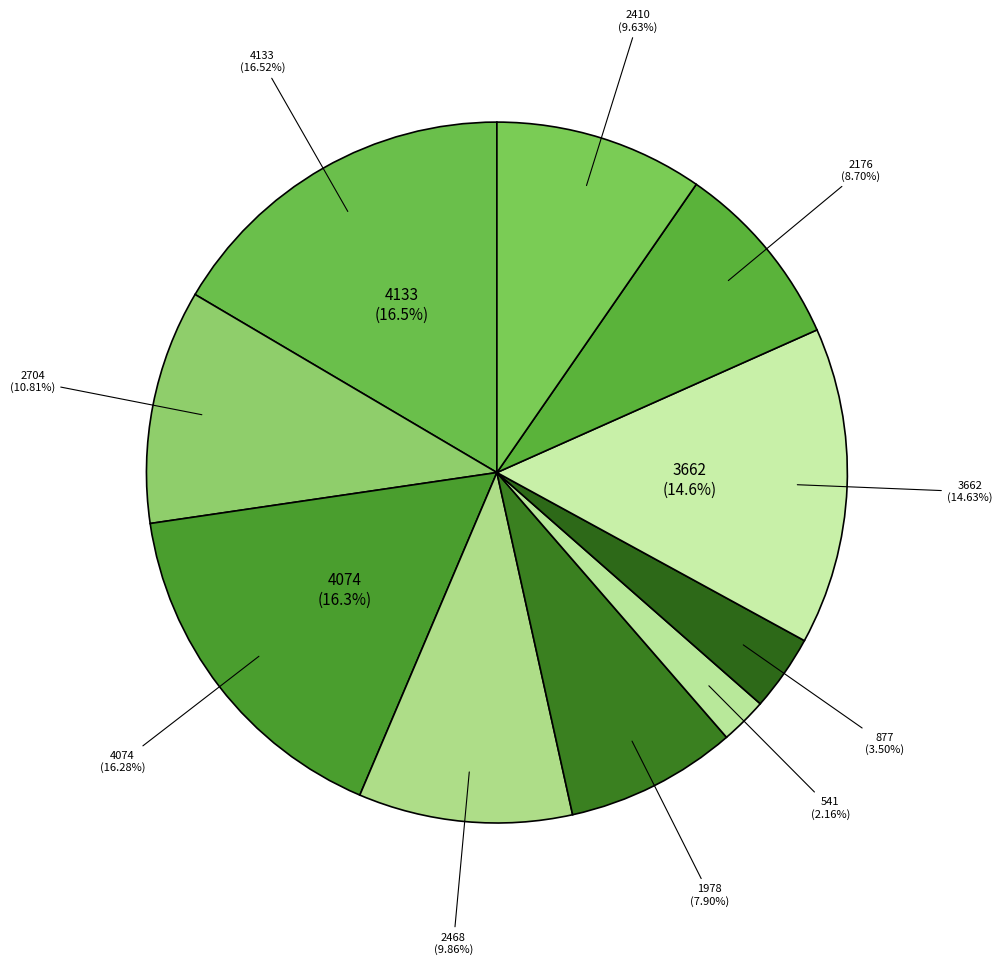

Do Las ciencias sociales en la Argentina and Los estudios sociales de la tecnología together represent more than half of the pie?

No